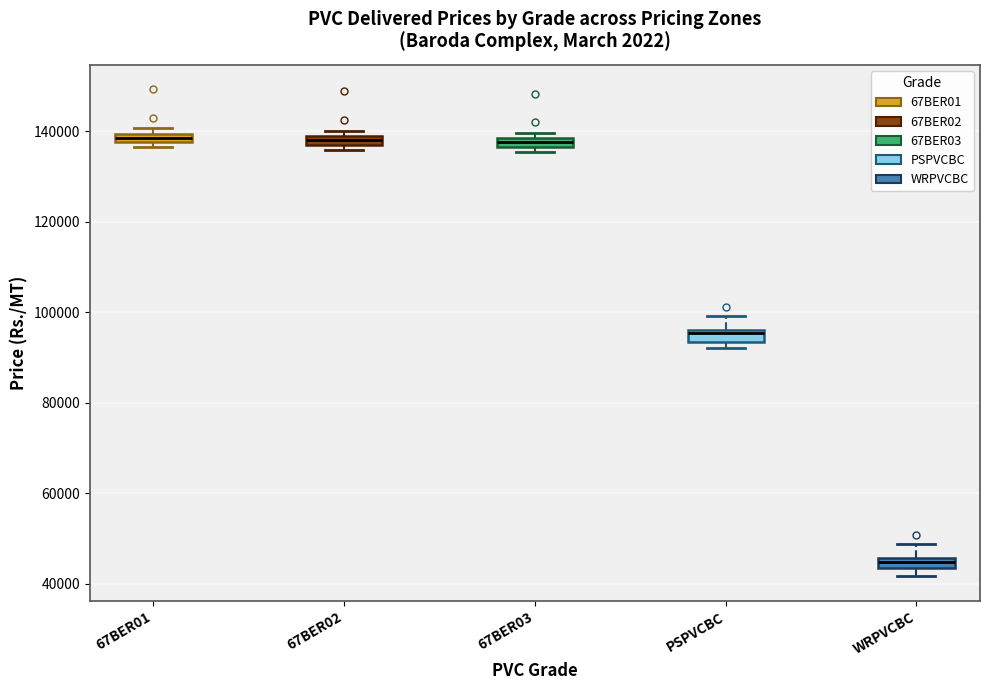

Where is the lower edge of the box for WRPVCBC on the y-axis? The values are not printed on the chart, so give them approximately, as read against the axis.

44000